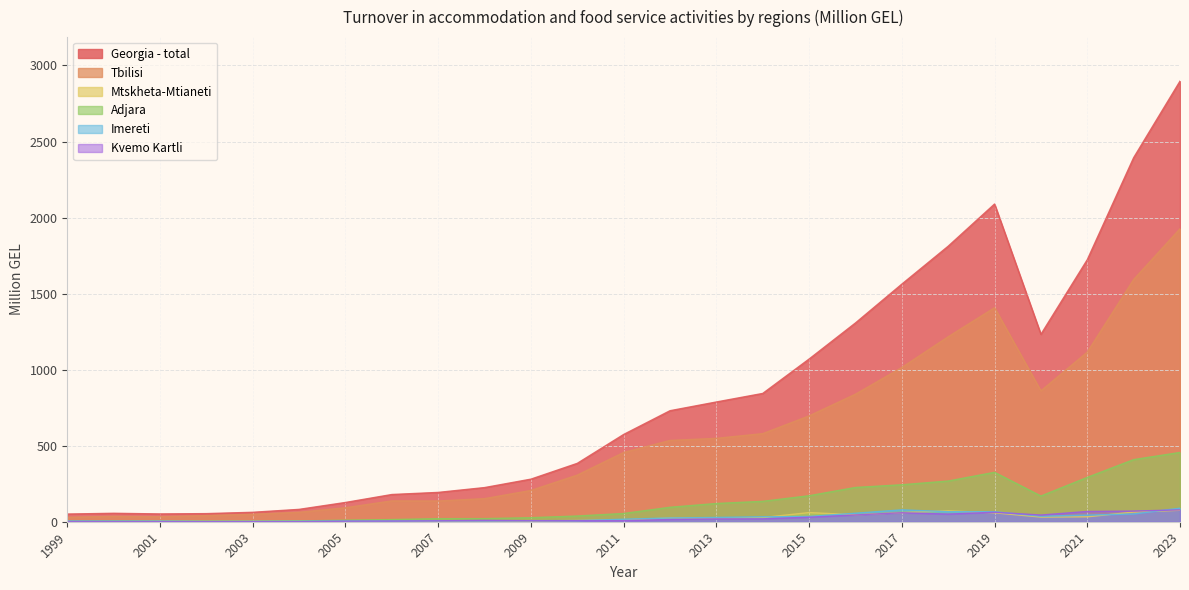

What is the sum of all Tbilisi values?

14064.4